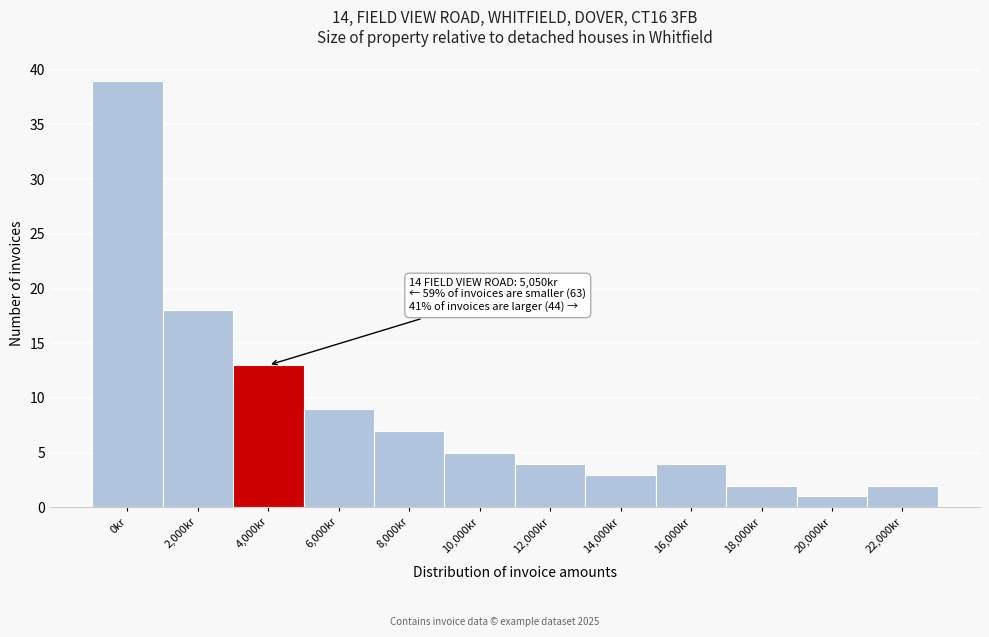

Reading right to left, what are all the values shown in this chart?

2	1	2	4	3	4	5	7	9	13	18	39